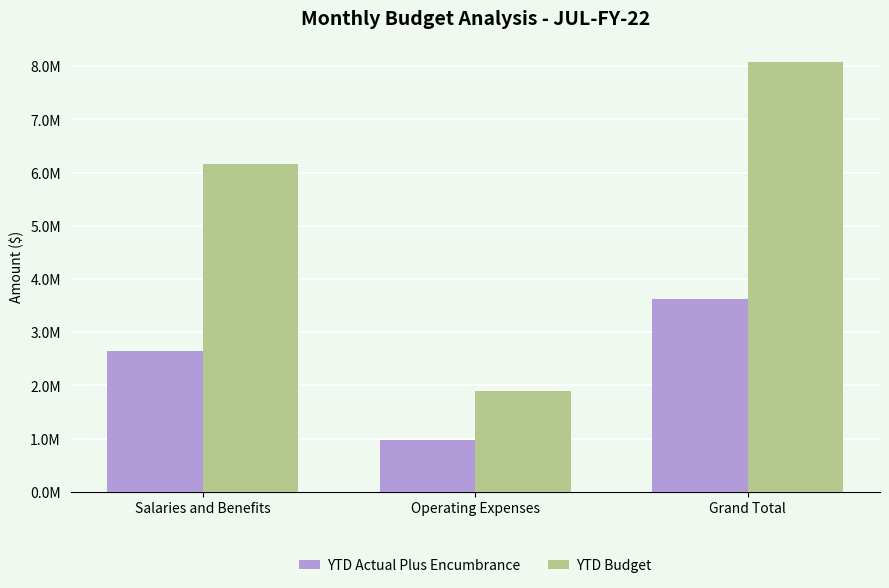

At how many categories does at least one series exceed 2981830?

2